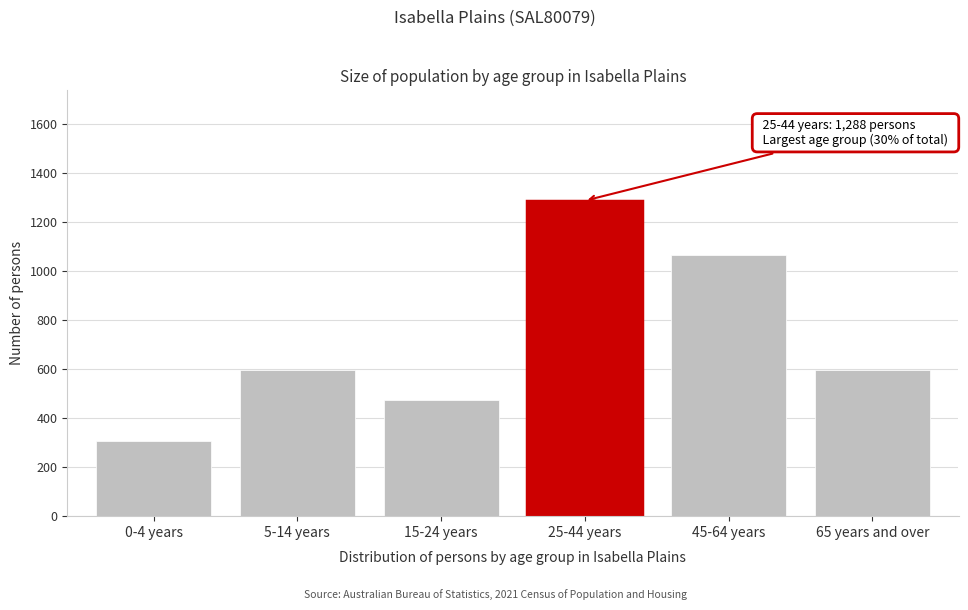

Reading left to right, list all the values displayed in this chart.

308	597	476	1288	1065	597